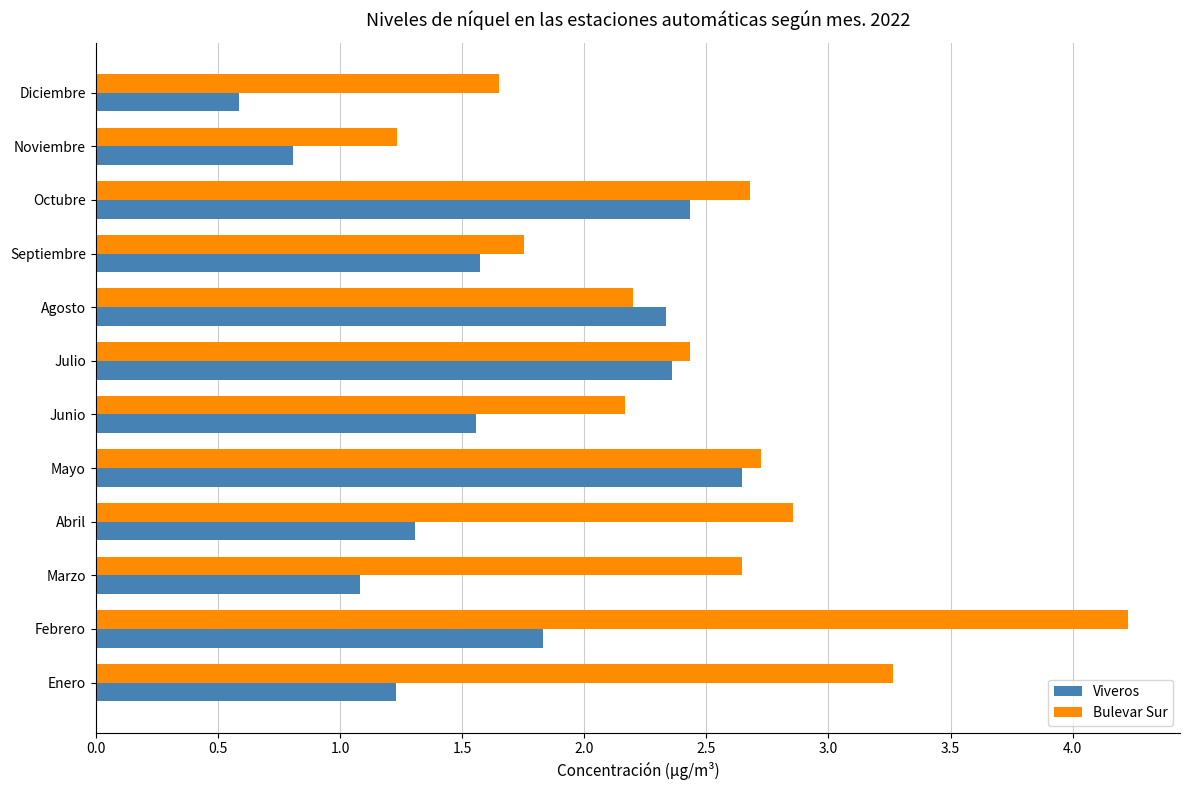

At which category is the sum across all series the highest?

Febrero